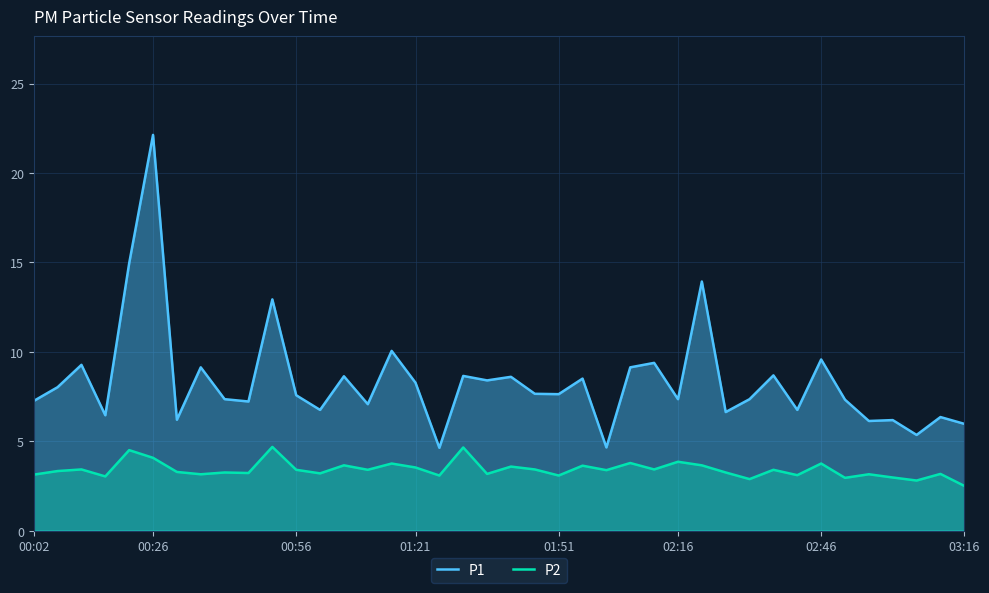

True or false: P2 has more than 2 points higher than both neighbors.

True